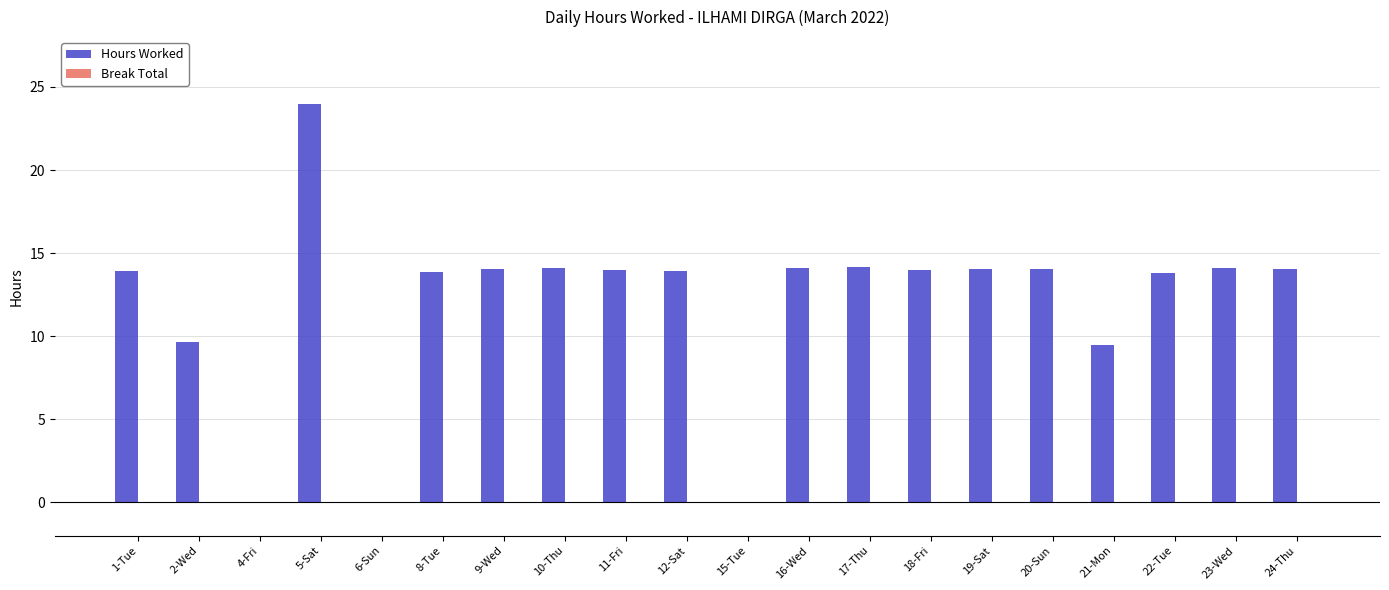

What is the sum of the values at 17-Thu and 6-Sun?

14.2